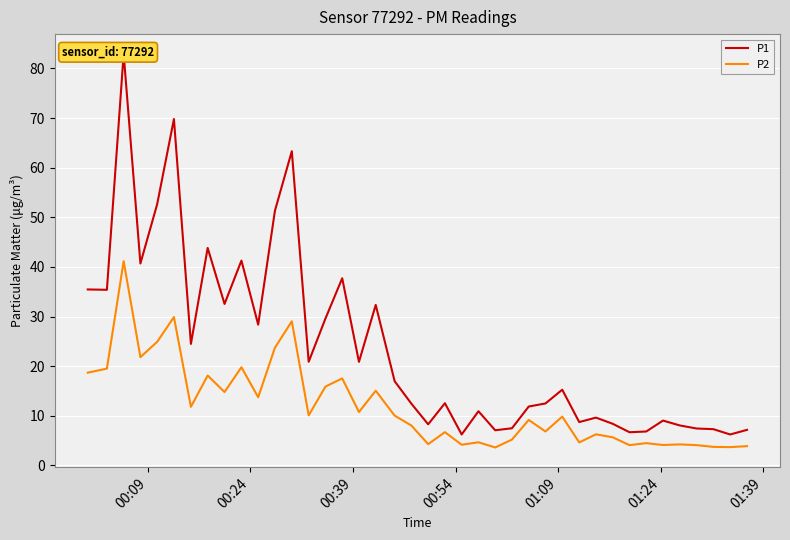

List the series in order of their peak value, lowest first.

P2, P1